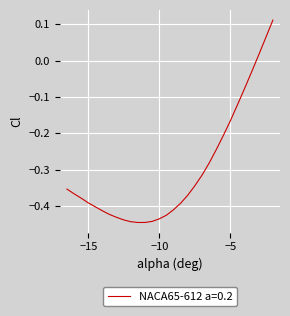

What is the difference between the maximum and minimum values?

0.6